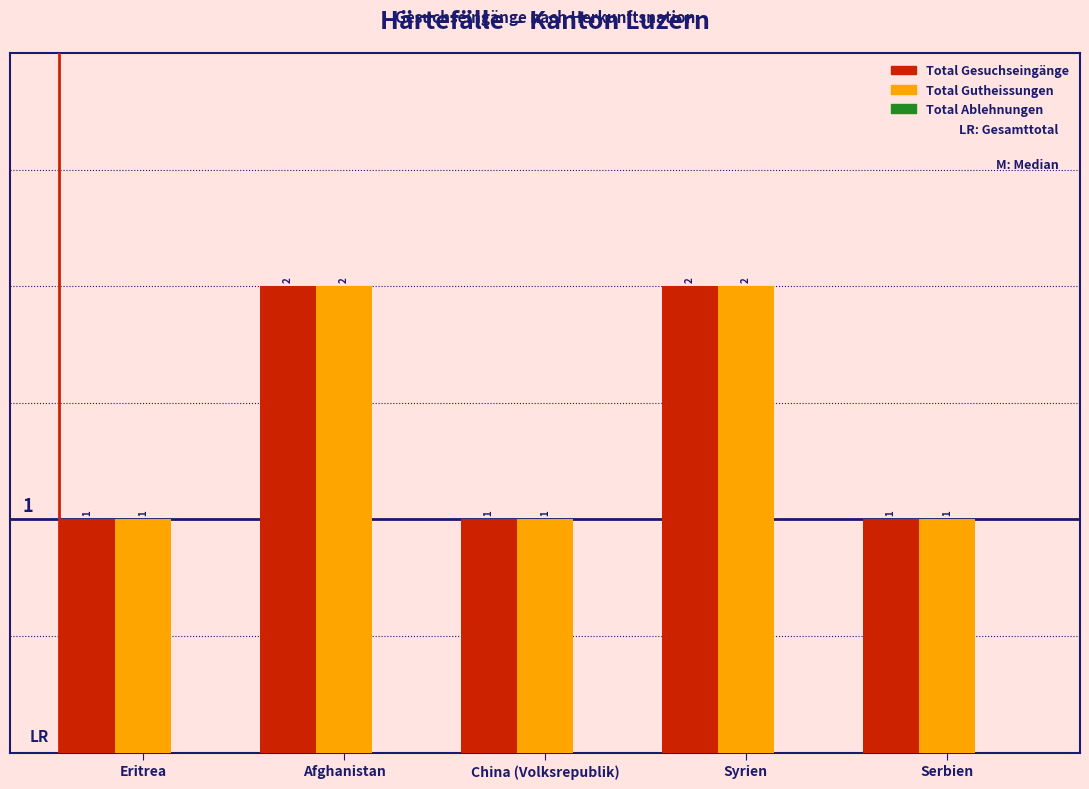

Is the value of Total Gesuchseingänge at Syrien greater than the value of Total Gutheissungen at Serbien?

Yes